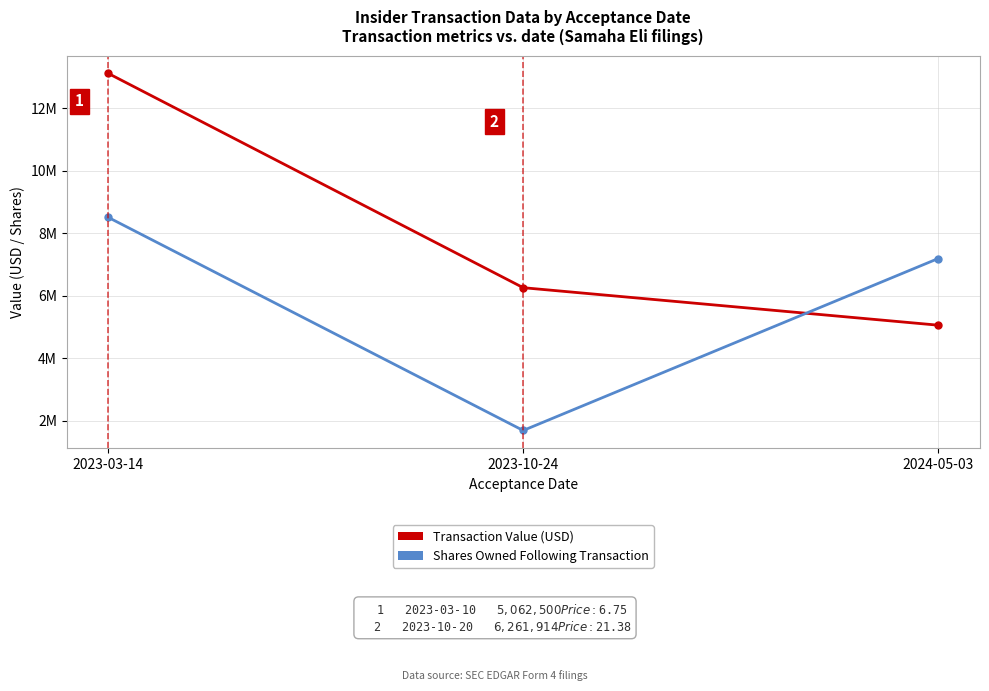

What is the difference between the maximum and minimum values in the Transaction Value (USD) series?

8054835